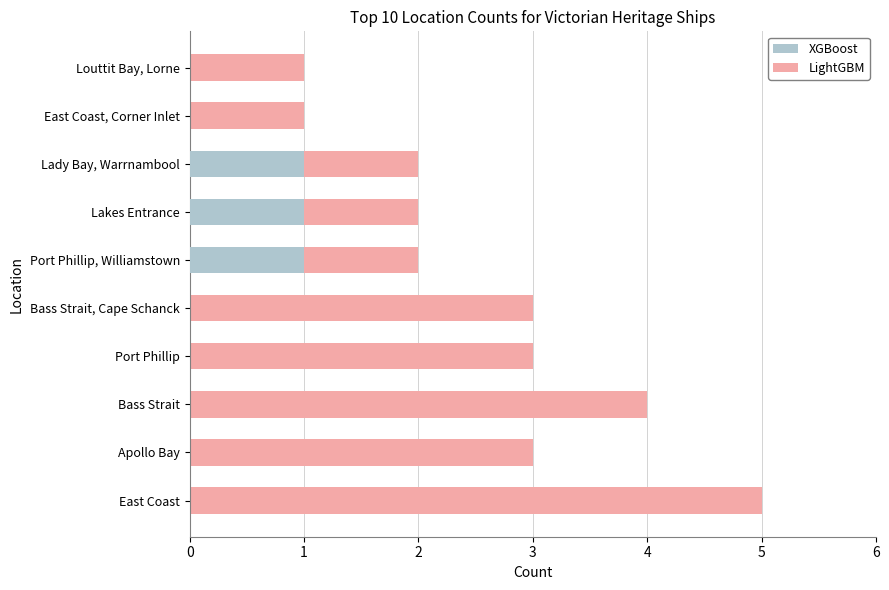

Is it true that XGBoost equals 0 at East Coast?

True